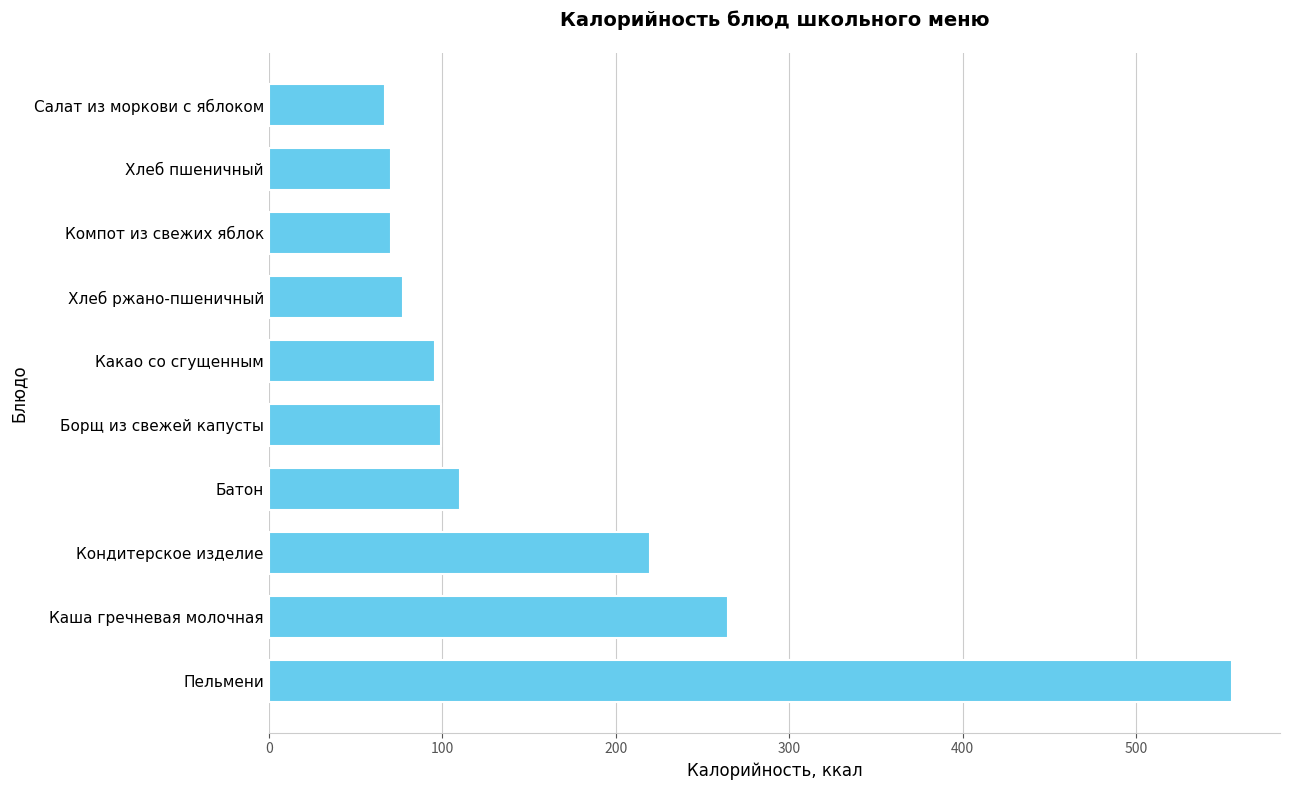

What is the change in value from Пельмени to Хлеб пшеничный?

-484.6